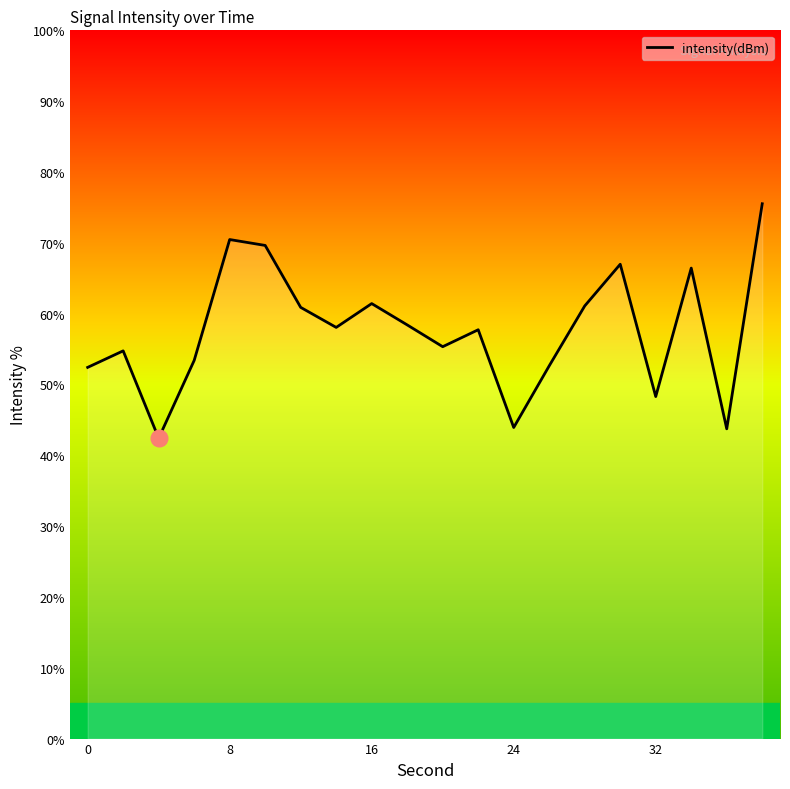

What is the smallest value displayed?

42.4